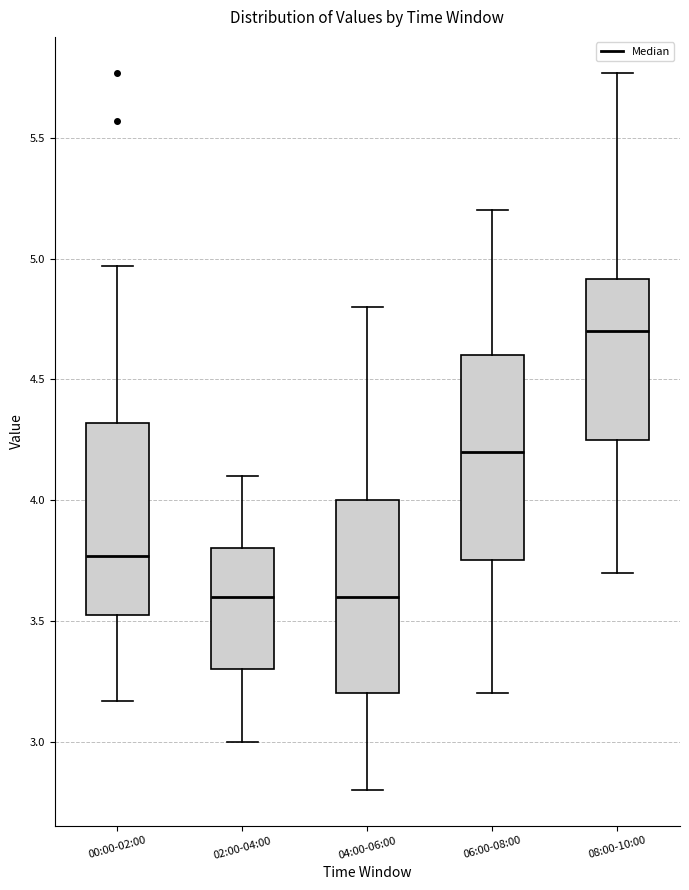

Where is the upper edge of the box for 04:00-06:00 on the y-axis? The values are not printed on the chart, so give them approximately, as read against the axis.

4.00